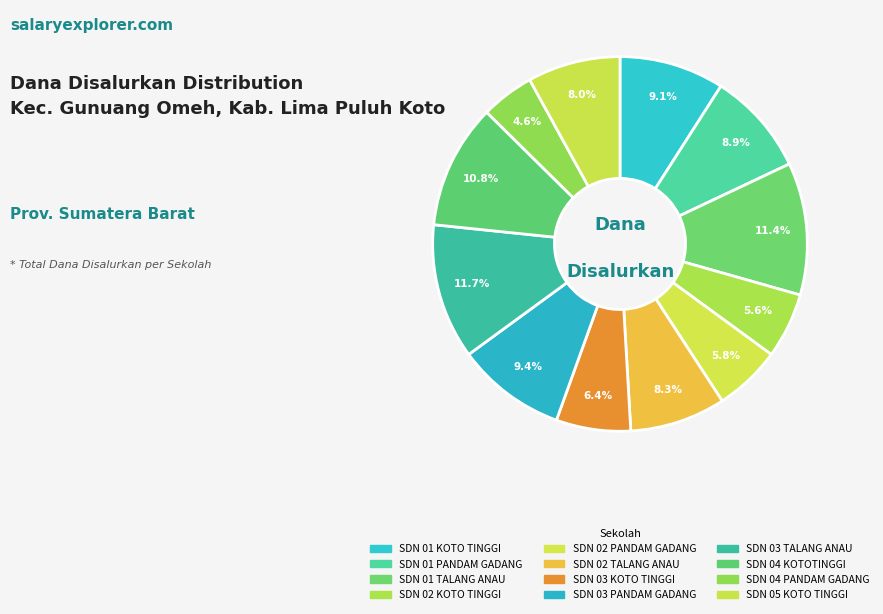

Count the number of slices in the pie.

12